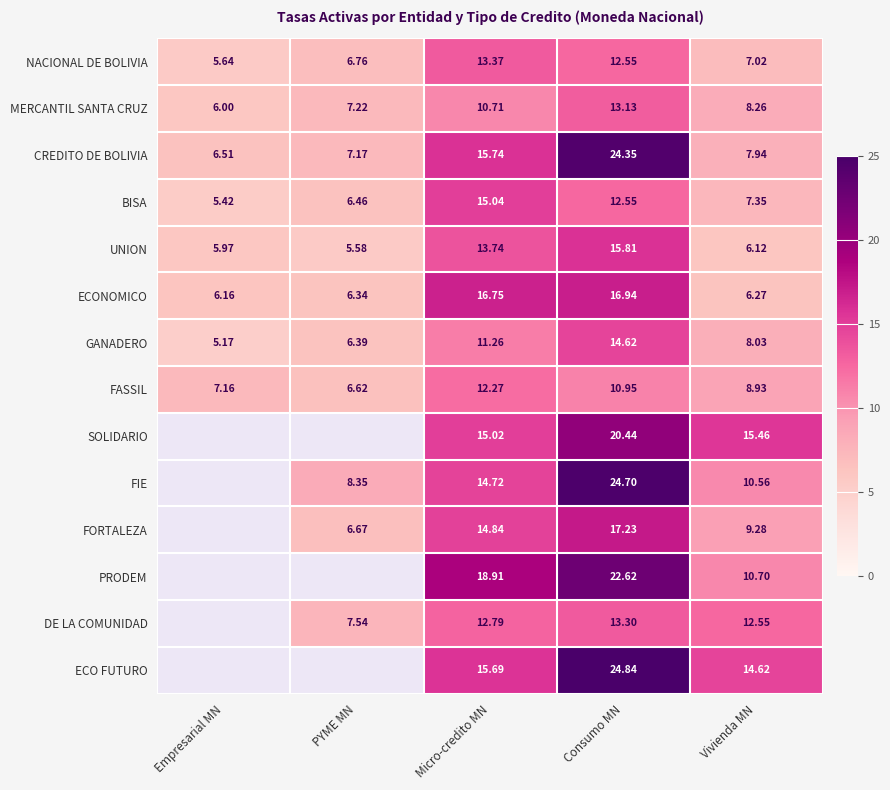

What is the average value of the BISA series?

9.4